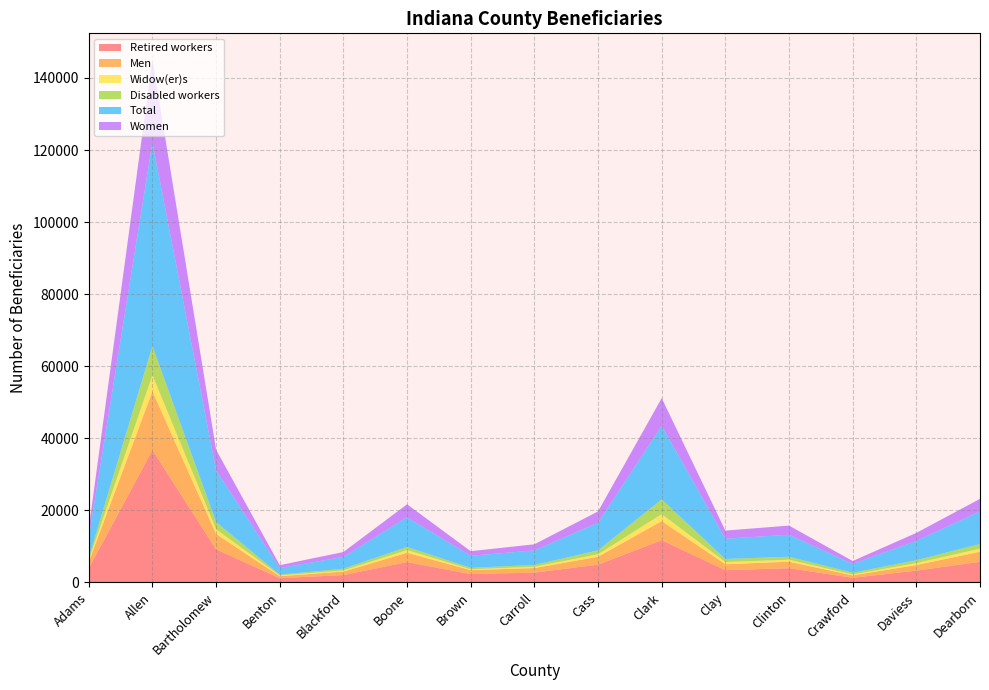

Reading left to right, extract all data points from this chart.

Retired workers: Adams=3940	Allen=36730	Bartholomew=9175	Benton=1195	Blackford=2065	Boone=5655	Brown=2325	Carroll=2740	Cass=4940	Clark=11730	Clay=3410	Clinton=3970	Crawford=1295	Daviess=3300	Dearborn=5730
Men: Adams=1805	Allen=16305	Bartholomew=4285	Benton=560	Blackford=965	Boone=2600	Brown=1105	Carroll=1275	Cass=2205	Clark=5310	Clay=1660	Clinton=1800	Crawford=680	Daviess=1545	Dearborn=2805
Widow(er)s: Adams=520	Allen=4510	Bartholomew=1290	Benton=215	Blackford=310	Boone=730	Brown=230	Carroll=345	Cass=675	Clark=1935	Clay=610	Clinton=545	Crawford=250	Daviess=530	Dearborn=855
Disabled workers: Adams=610	Allen=8065	Bartholomew=2030	Benton=200	Blackford=480	Boone=865	Brown=405	Carroll=505	Cass=1100	Clark=4070	Clay=835	Clinton=830	Crawford=490	Daviess=815	Dearborn=1300
Total: Adams=5645	Allen=56530	Bartholomew=14370	Benton=1825	Blackford=3295	Boone=8245	Brown=3350	Carroll=4045	Cass=7670	Clark=20435	Clay=5635	Clinton=6105	Crawford=2435	Daviess=5360	Dearborn=9025
Women: Adams=2515	Allen=22985	Bartholomew=5680	Benton=810	Blackford=1345	Boone=3600	Brown=1270	Carroll=1690	Cass=3130	Clark=7675	Clay=2255	Clinton=2535	Crawford=810	Daviess=2210	Dearborn=3490